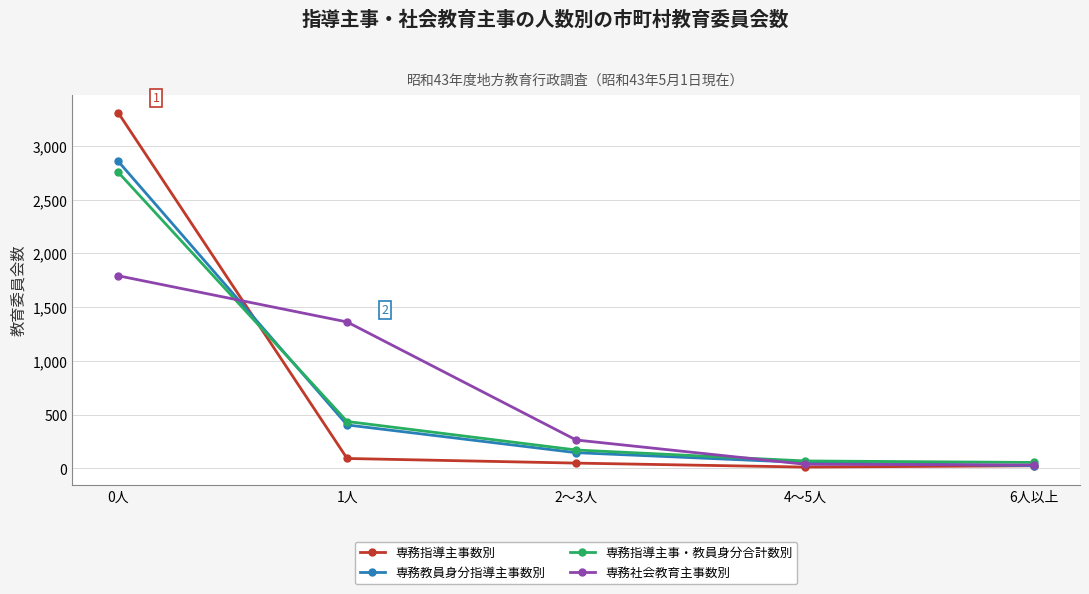

What is the label of the 1st point from the right?

6人以上